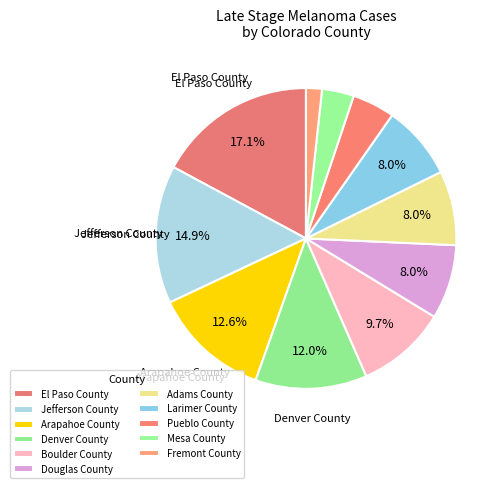

How many slices are in this pie chart?

11